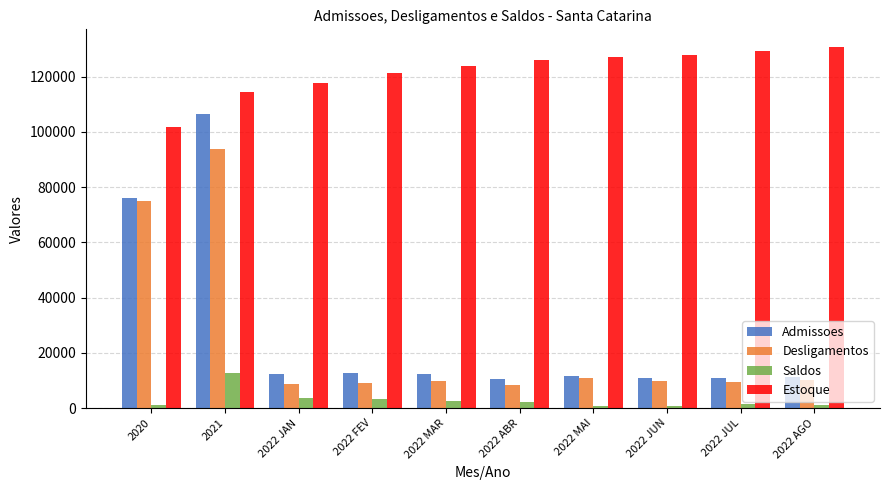

At which category is the sum across all series the highest?

2021